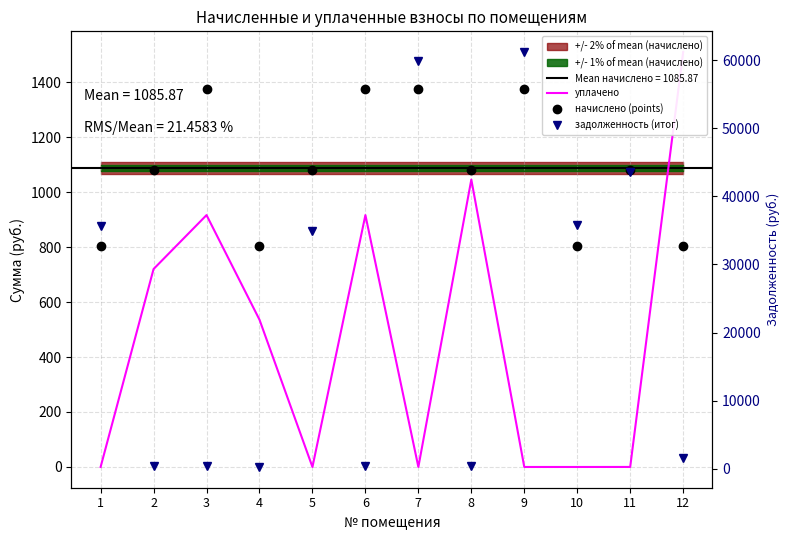

True or false: задолженность (итог) has more than 0 points higher than both neighbors.

True